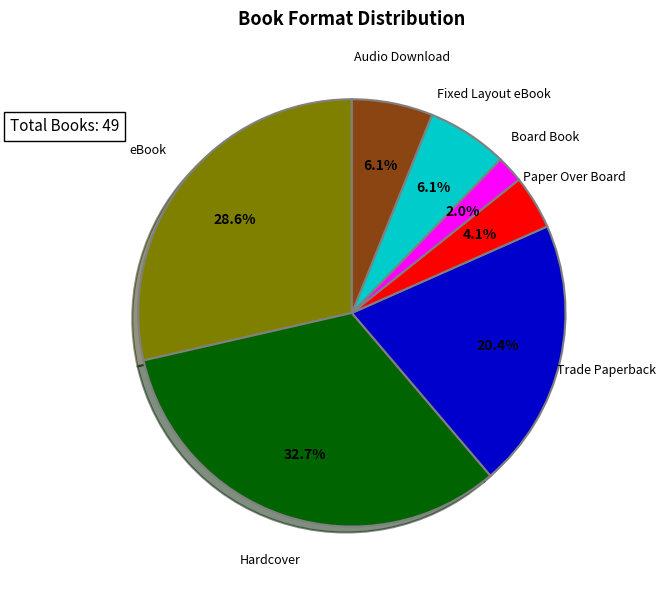

Is there any slice that represents more than half of the pie?

No